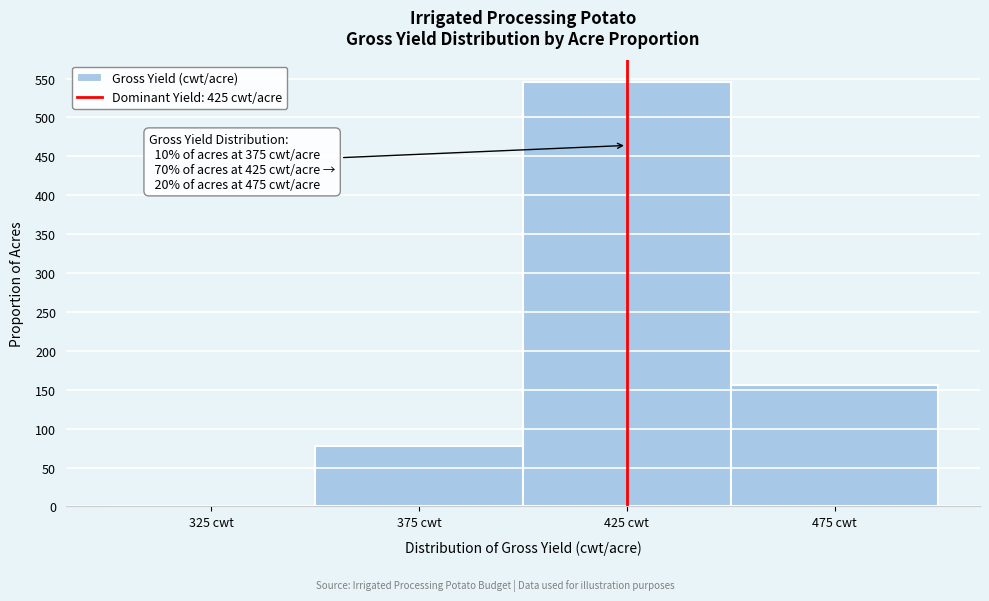

Over which range of the x-axis is the bar tallest?

400 to 450